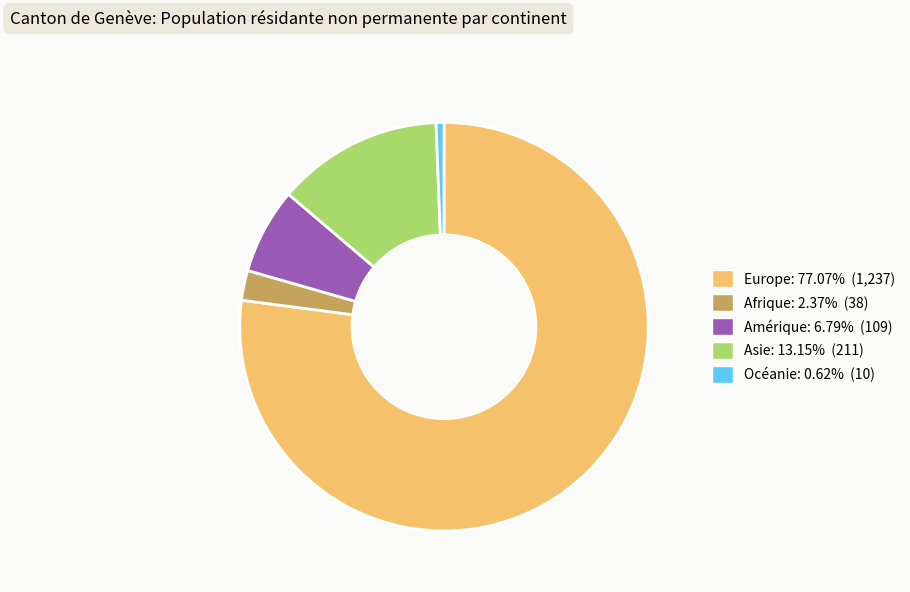

How many segments does this pie chart have?

5